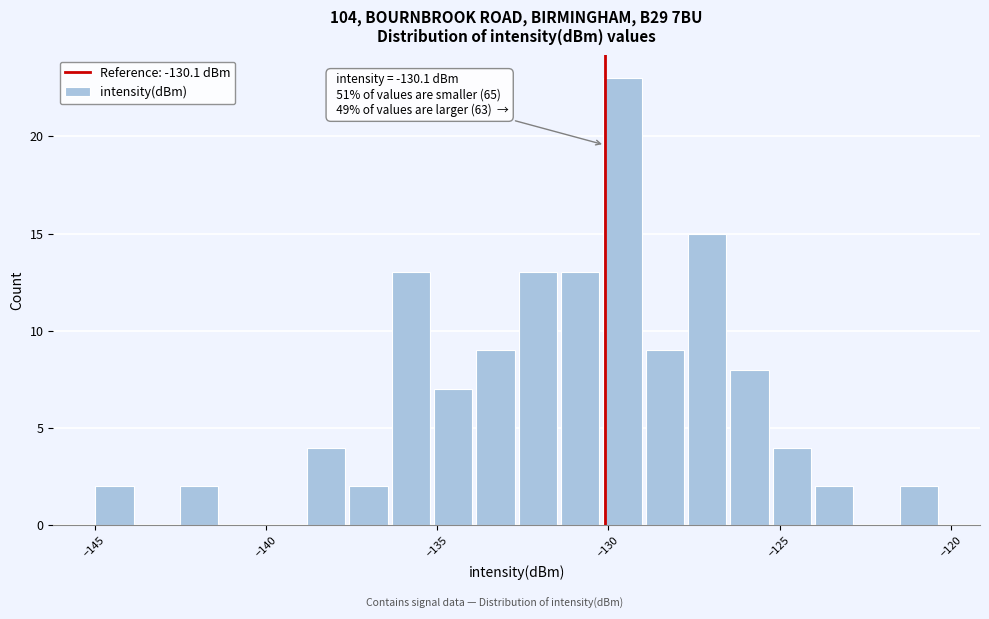

Around what value on the x-axis is the tallest bar? Give the approximate position of its centre, as read against the axis.

-129.5